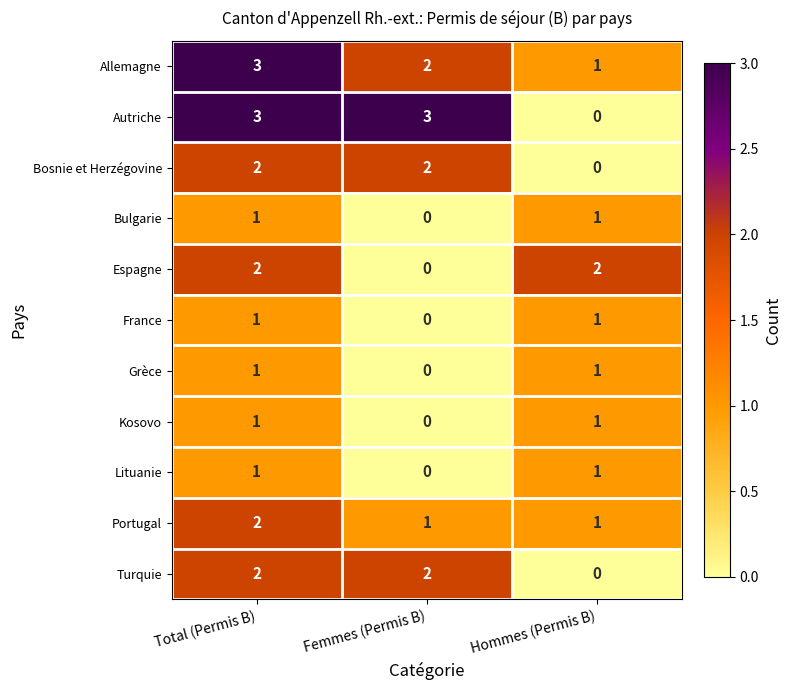

What is the total value across all series at Femmes (Permis B)?

10